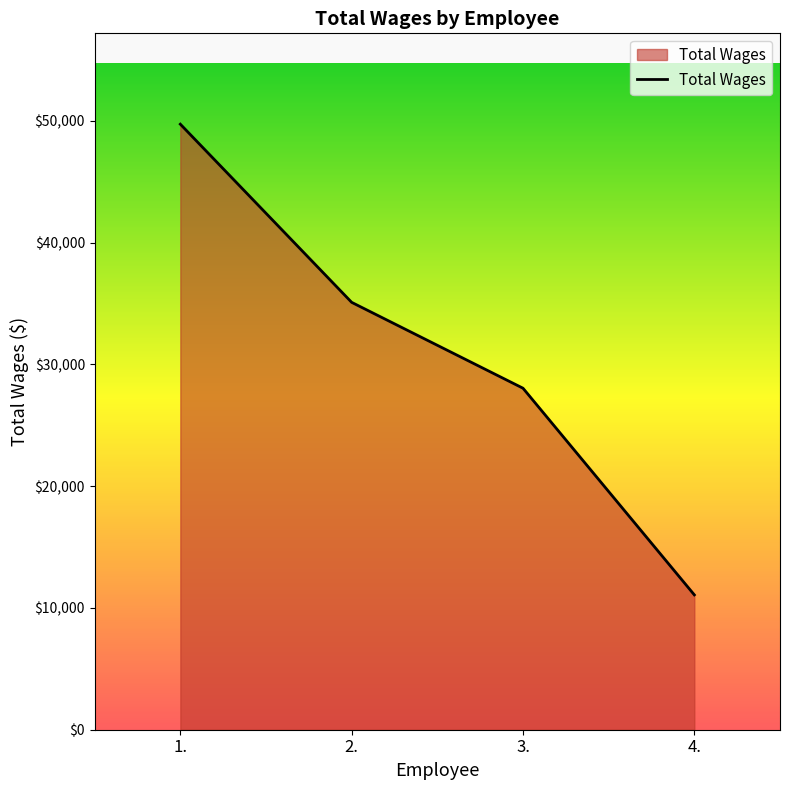

Reading right to left, what are all the values shown in this chart?

11071	28038	35088	49716